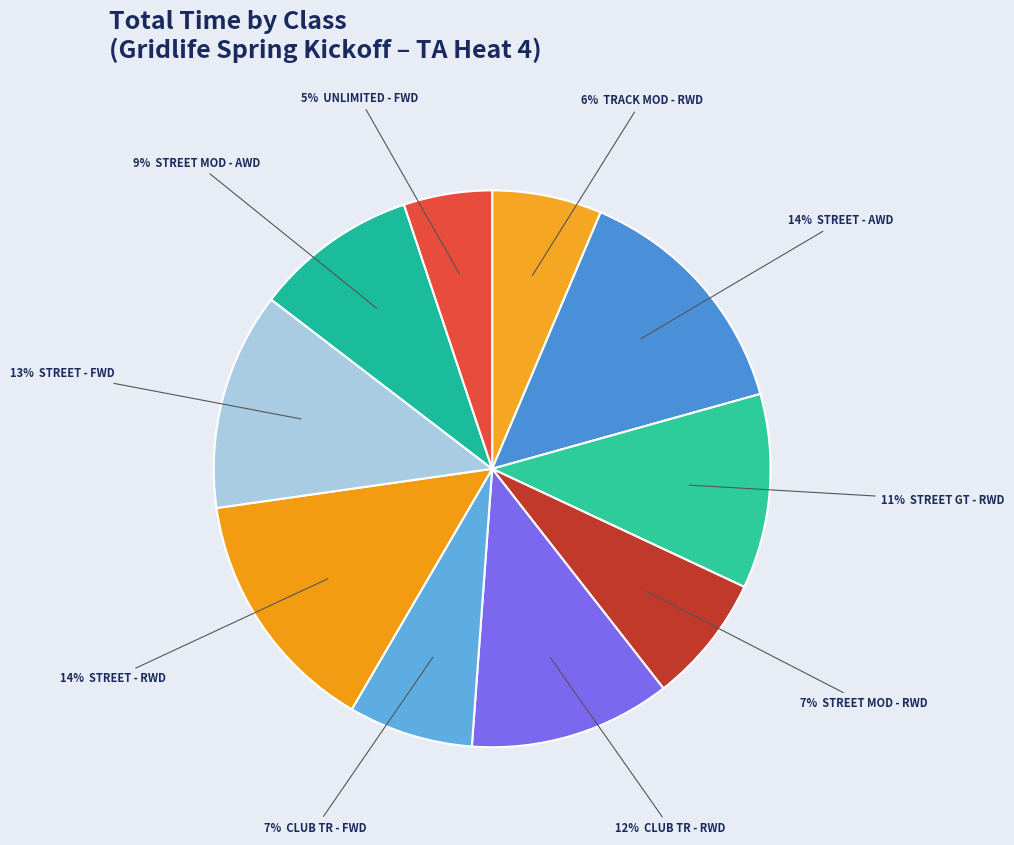

How many slices are in this pie chart?

10